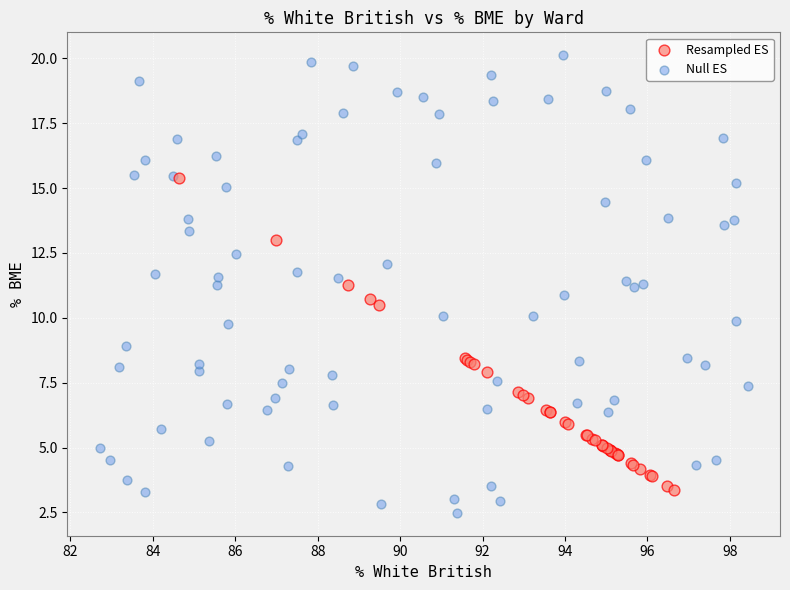

Which series contains the highest Y value?

Null ES